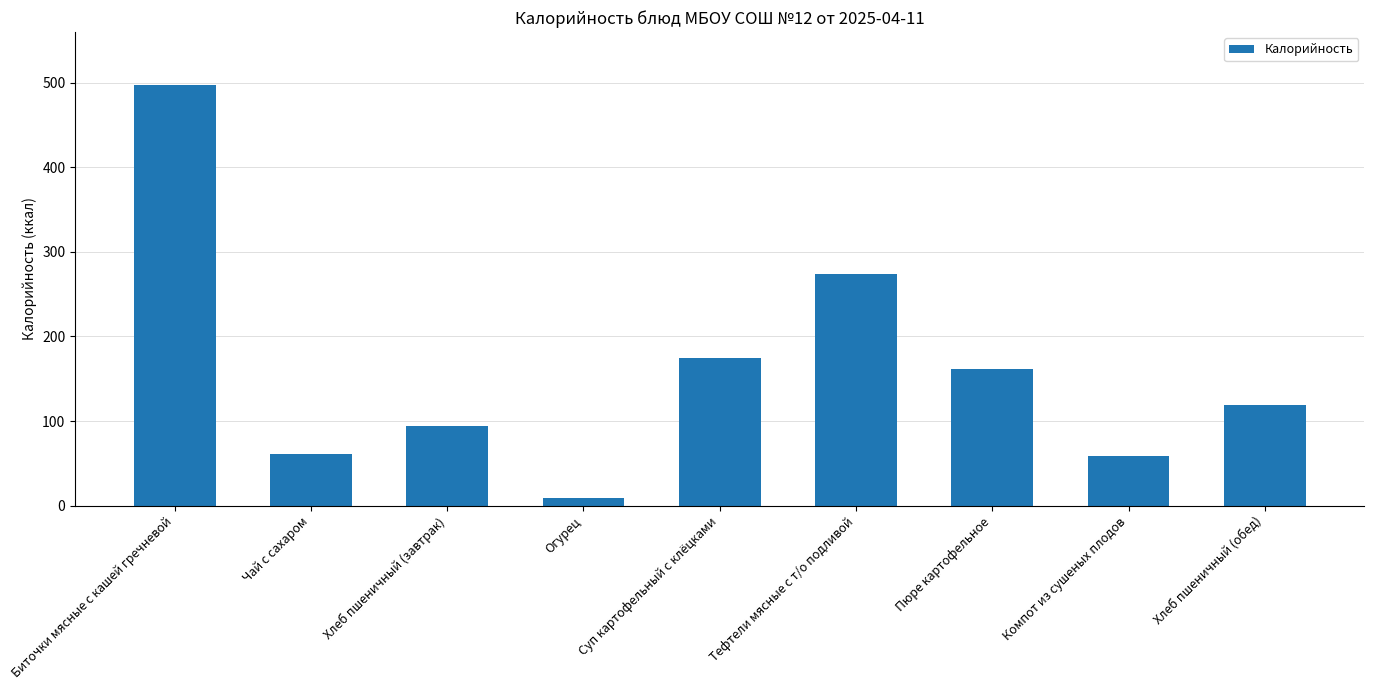

What value does the data have at Компот из сушеных плодов?

58.1